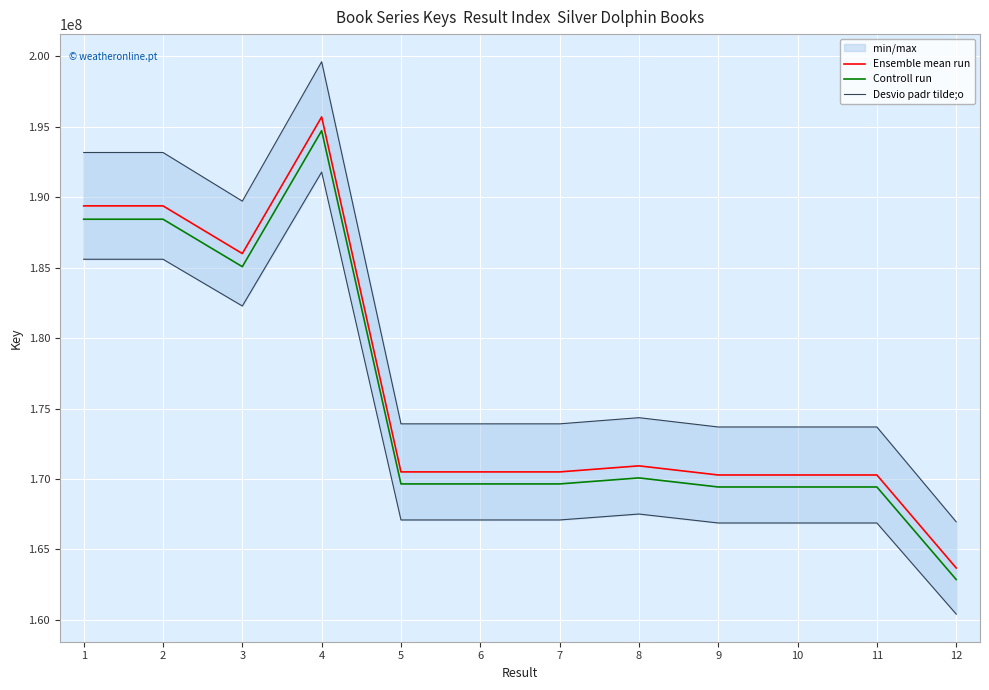

List the labels in order of Desvio padr tilde;o value, largest first.

4, 1, 2, 3, 8, 5, 6, 7, 10, 9, 11, 12